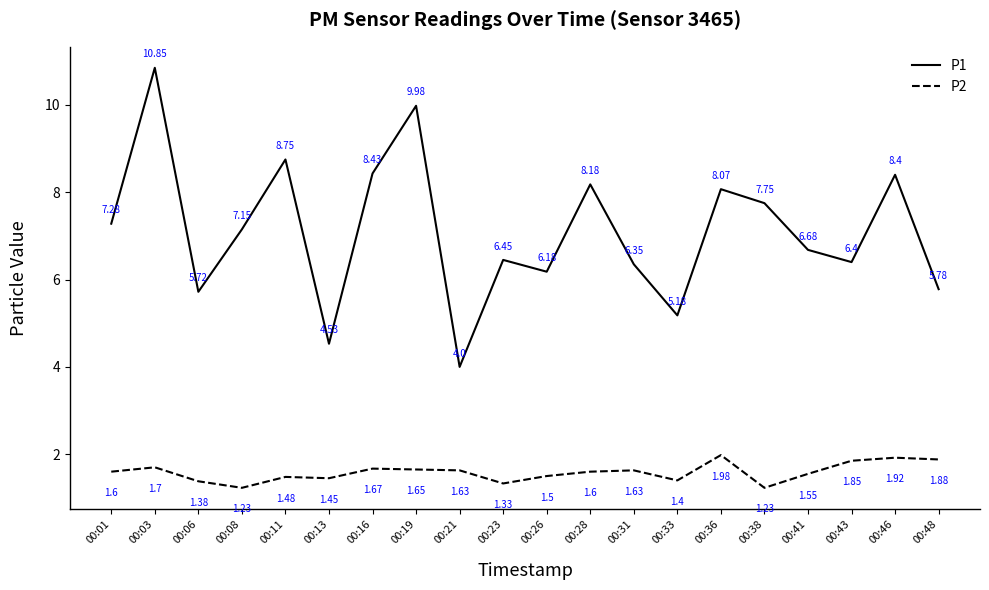

Is this an area chart (filled region under the line)?

No